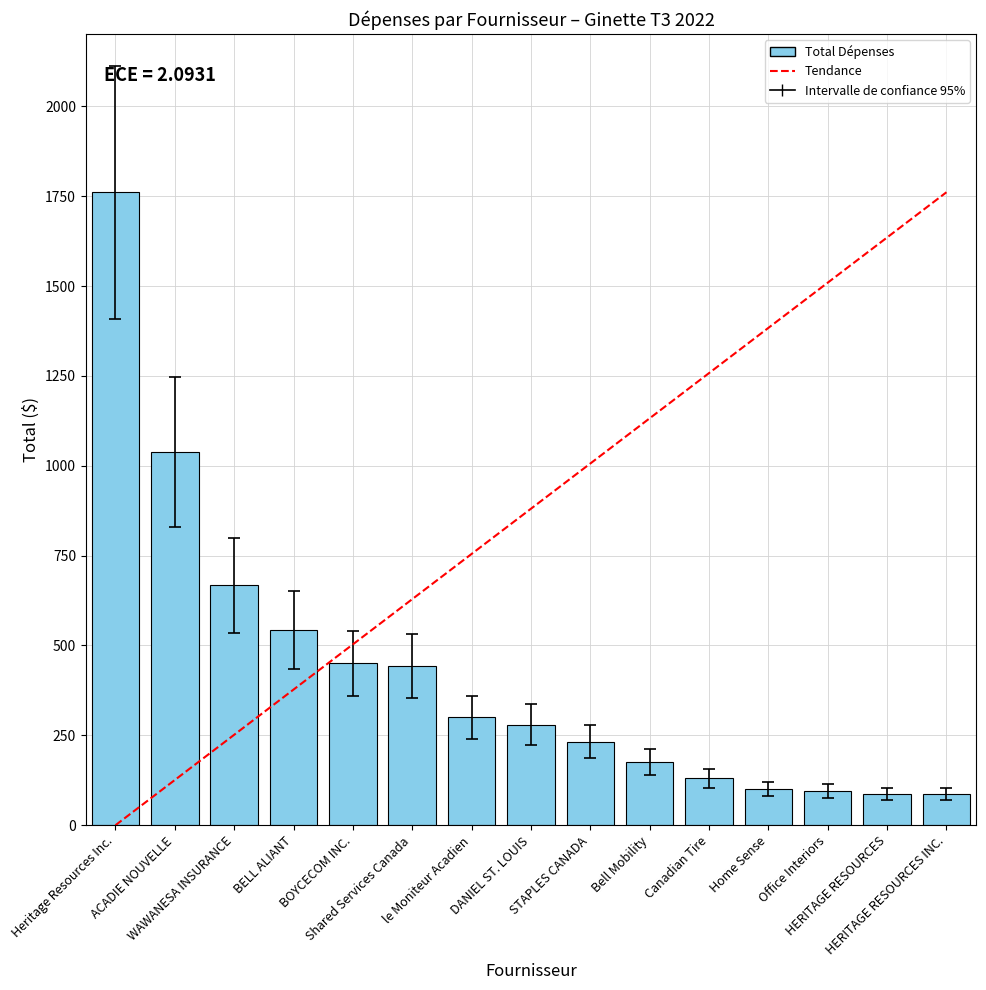

What is the sum of all values?

6387.9